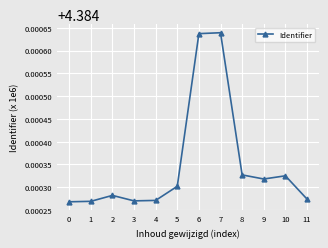

Approximately how many times larger is the value at 6 compared to 1?

1.0